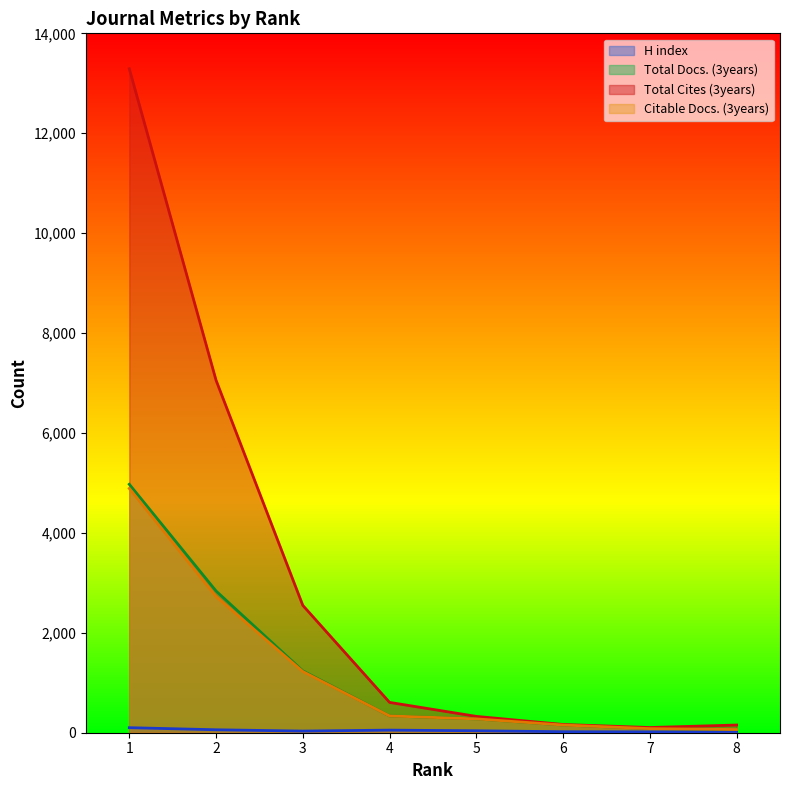

Does the chart have visible grid lines?

No